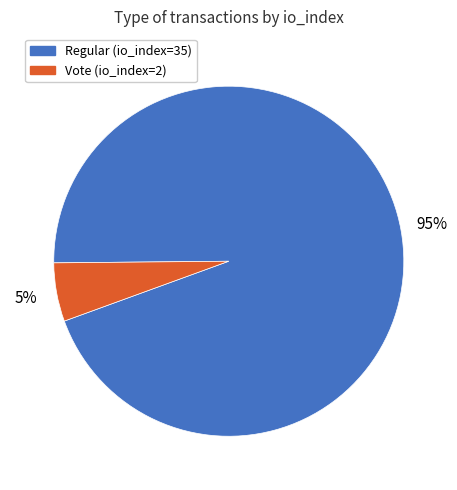

Which category has the biggest portion of the pie?

Regular (io_index=35)